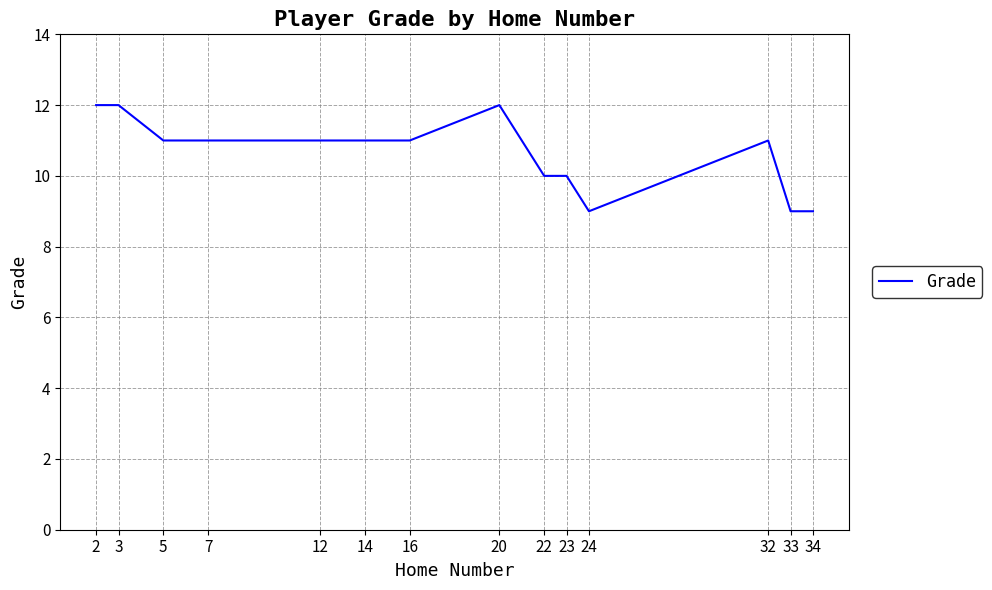

Reading left to right, extract all data points from this chart.

12	12	11	11	11	11	11	12	10	10	9	11	9	9